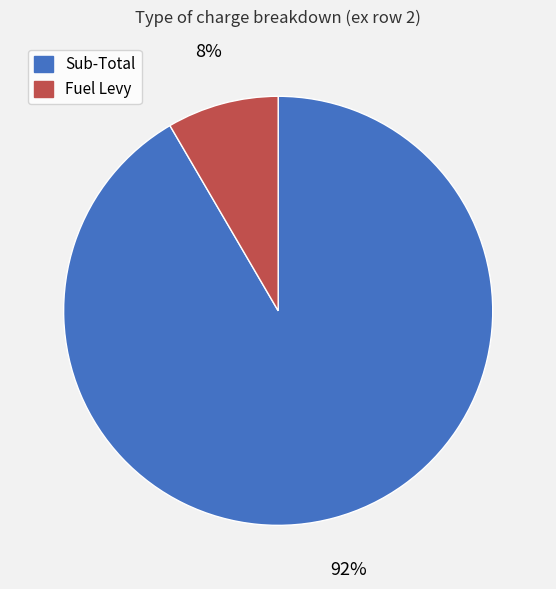

The Fuel Levy slice represents 1% of the pie. True or false?

False